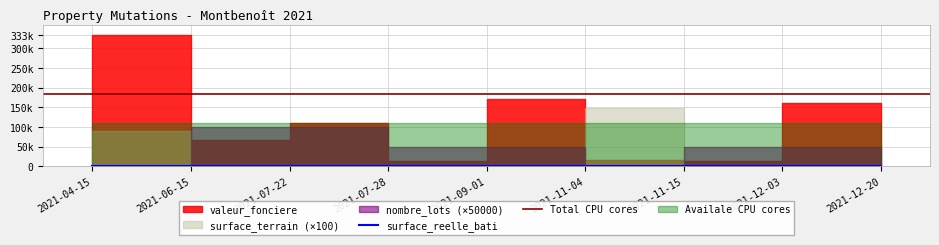

Is it true that surface_reelle_bati equals 104 at 2021-06-15?

False